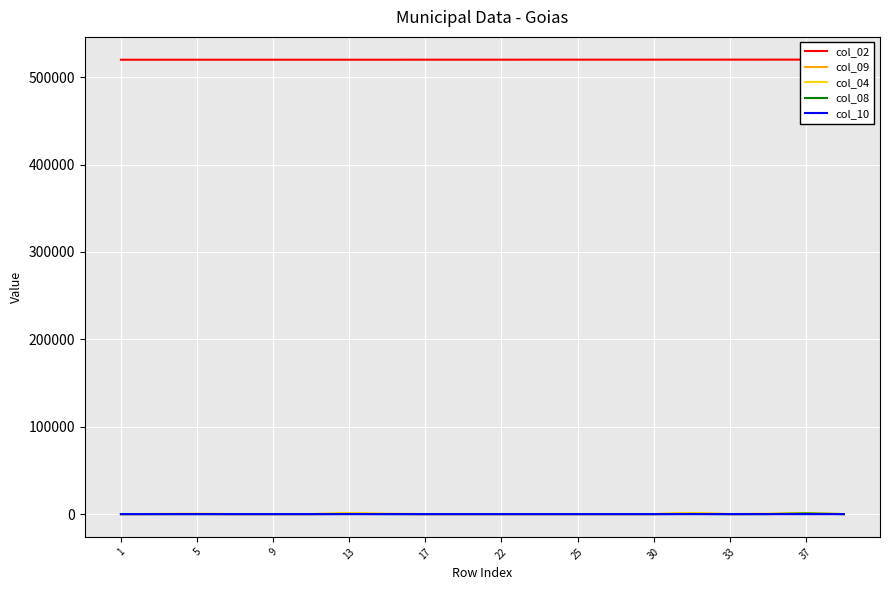

What is the value of the col_02 point at the 20th from the left?

520145.0